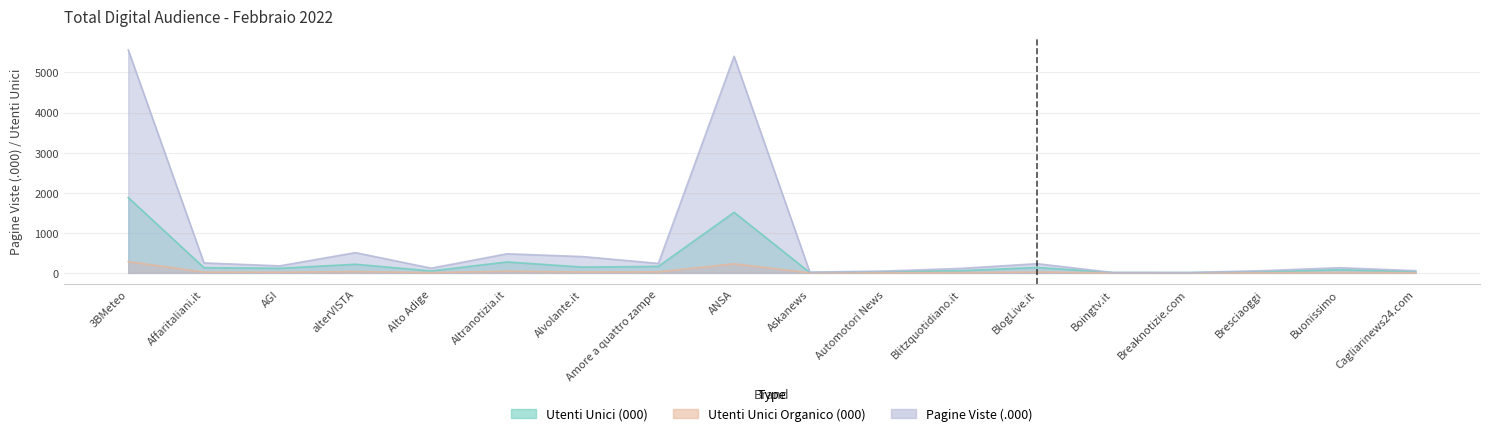

List the labels in order of UTENTI UNICI Complessivo value, largest first.

3BMeteo, ANSA, Altranotizia.it, alterVISTA, Amore a quattro zampe, Alvolante.it, BlogLive.it, Affaritaliani.it, AGI, Buonissimo, Blitzquotidiano.it, Alto Adige, Automotori News, Cagliarinews24.com, Bresciaoggi, Boingtv.it, Askanews, Breaknotizie.com